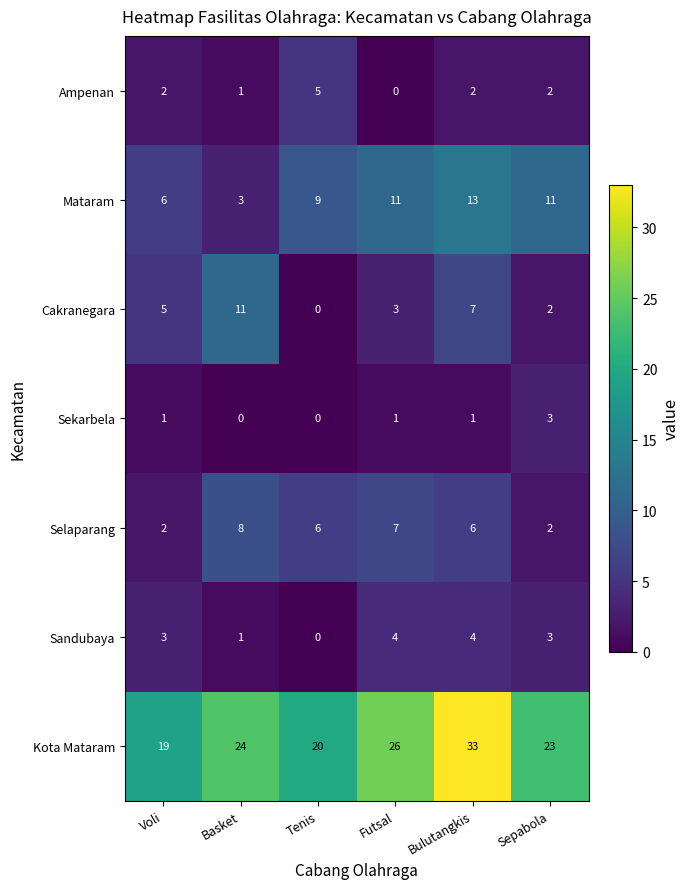

List the series in order of their peak value, highest first.

Kota Mataram, Mataram, Cakranegara, Selaparang, Ampenan, Sandubaya, Sekarbela